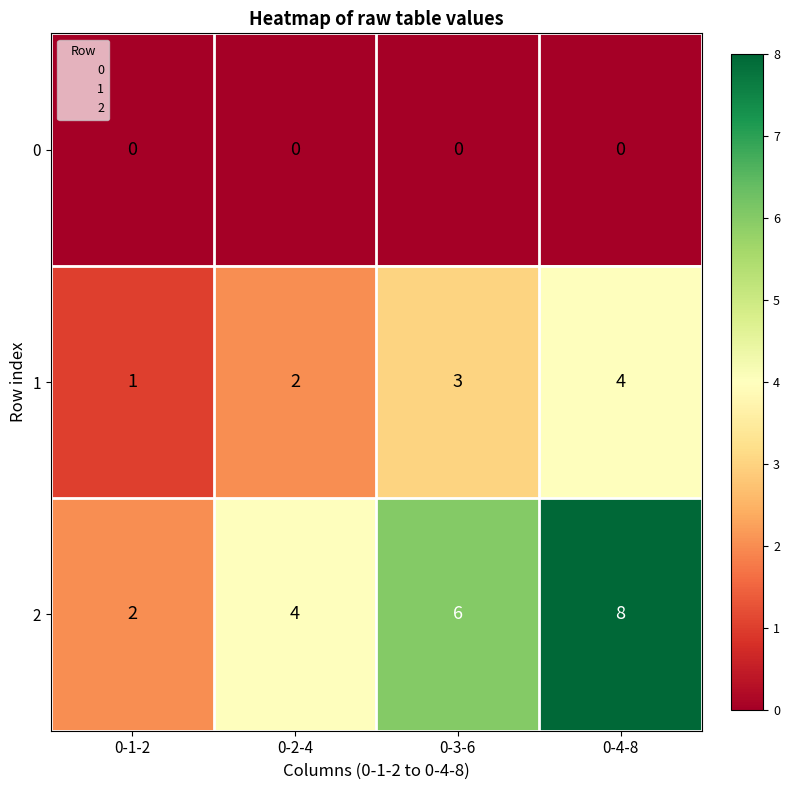

Rank the series by their maximum value, from lowest to highest.

0, 1, 2